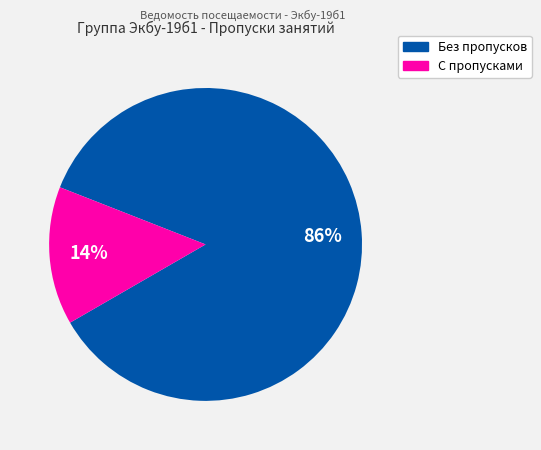

How many segments does this pie chart have?

2